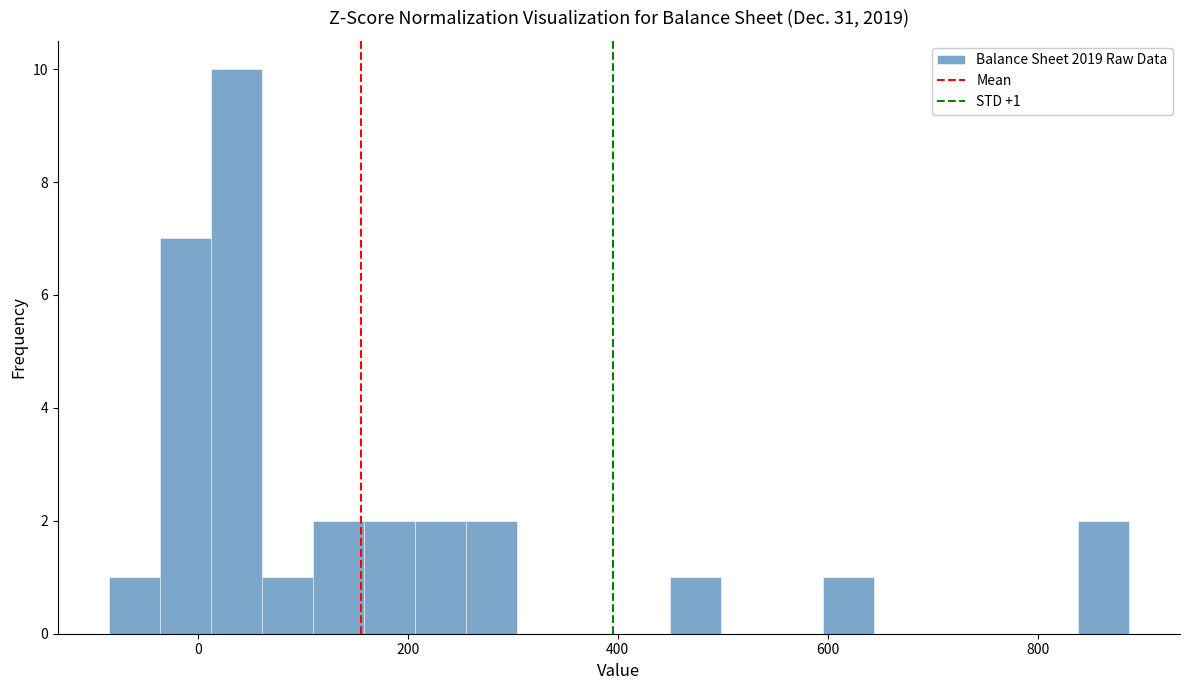

Read against the x-axis, roughly where is the centre of the tallest bar?

40